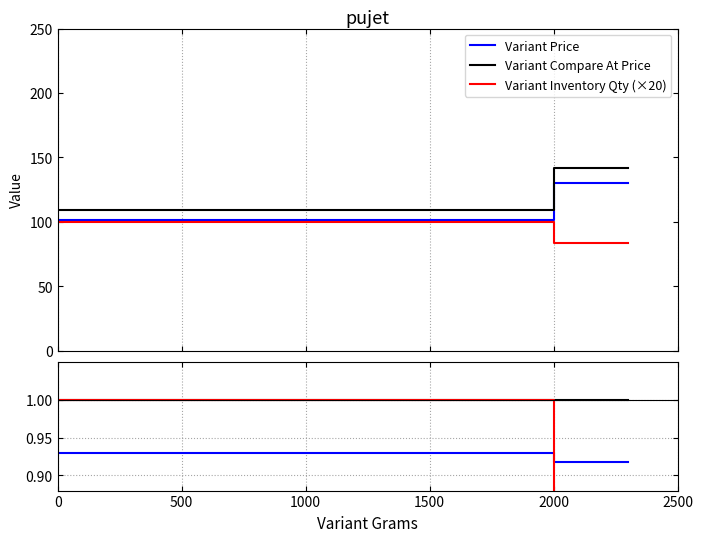

True or false: Variant Compare At Price has more than 2 interior local peaks.

False